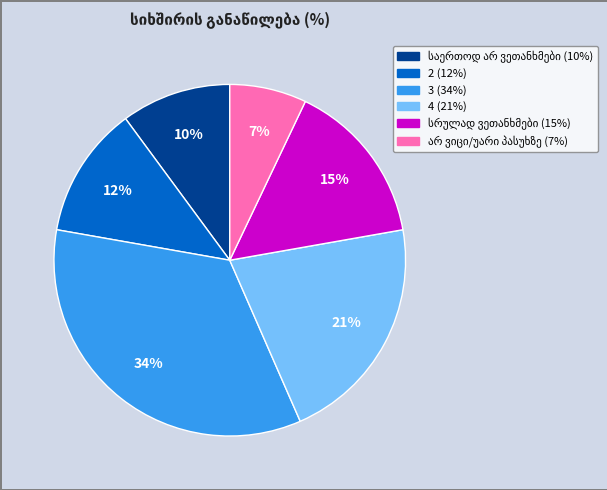

Which slice is the largest?

3